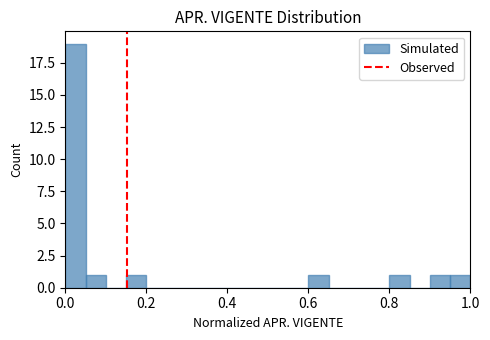

Read against the x-axis, roughly where is the centre of the tallest bar?

0.02